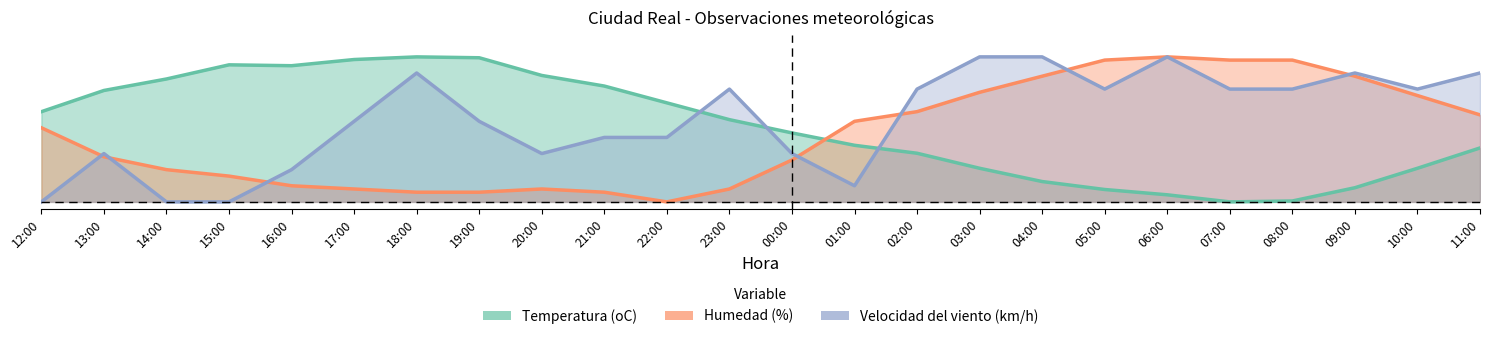

Reading right to left, extract all data points from this chart.

Temperatura (oC): 0.4	0.2	0.1	0.0	0.0	0.0	0.1	0.1	0.2	0.3	0.4	0.5	0.6	0.7	0.8	0.9	1.0	1.0	1.0	0.9	0.9	0.8	0.8	0.6
Humedad (%): 0.6	0.7	0.9	1.0	1.0	1.0	1.0	0.9	0.8	0.6	0.6	0.3	0.1	0.0	0.1	0.1	0.1	0.1	0.1	0.1	0.2	0.2	0.3	0.5
Velocidad del viento (km/h): 0.9	0.8	0.9	0.8	0.8	1.0	0.8	1.0	1.0	0.8	0.1	0.3	0.8	0.4	0.4	0.3	0.6	0.9	0.6	0.2	0.0	0.0	0.3	0.0